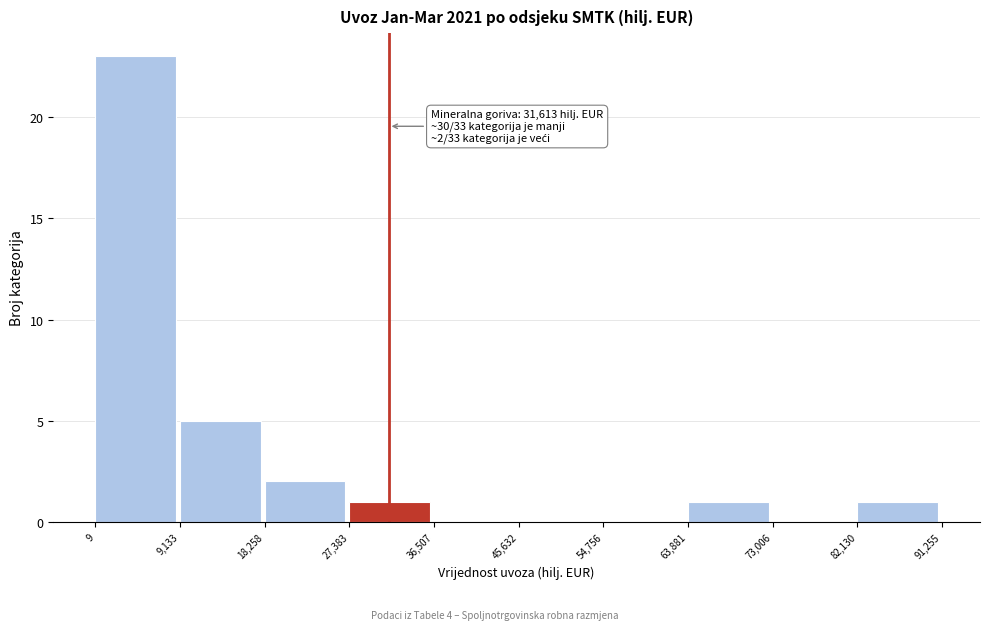

Which range on the x-axis has the tallest bar?

9 to 9,133